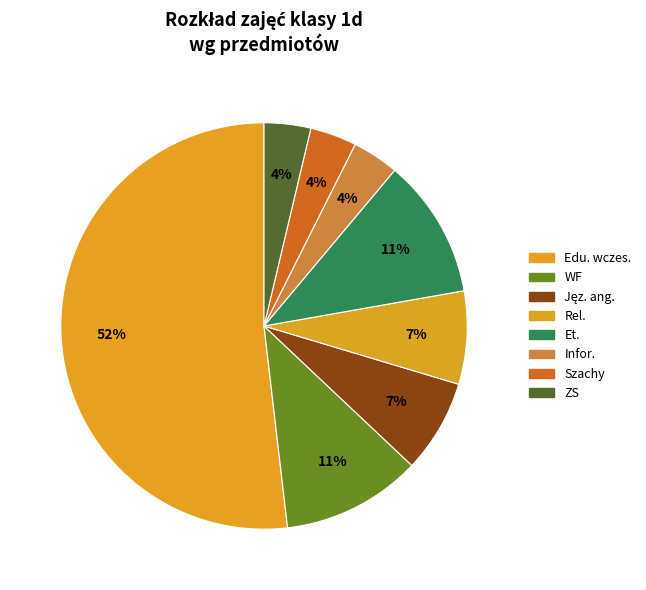

Is it true that Rel. is 1% of the pie?

False